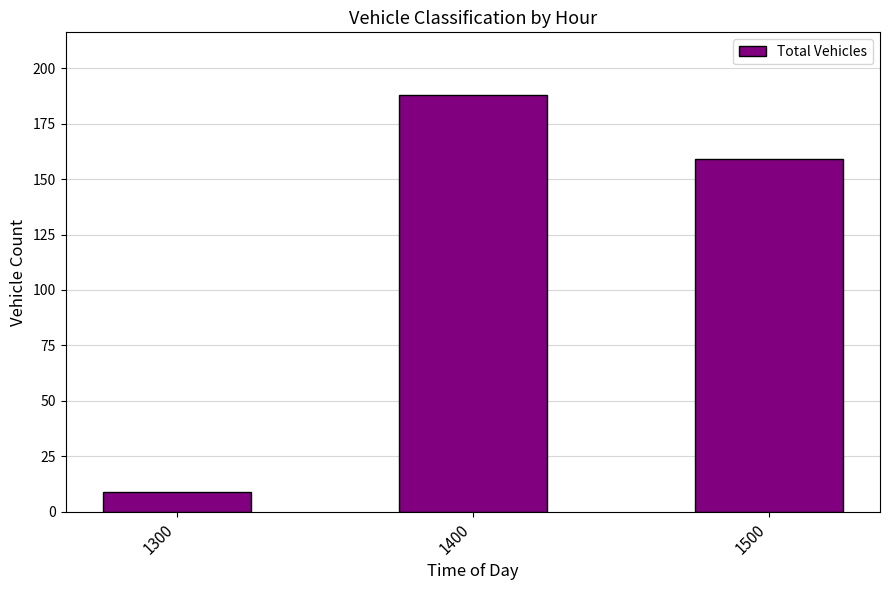

How many data points does each series have?

3